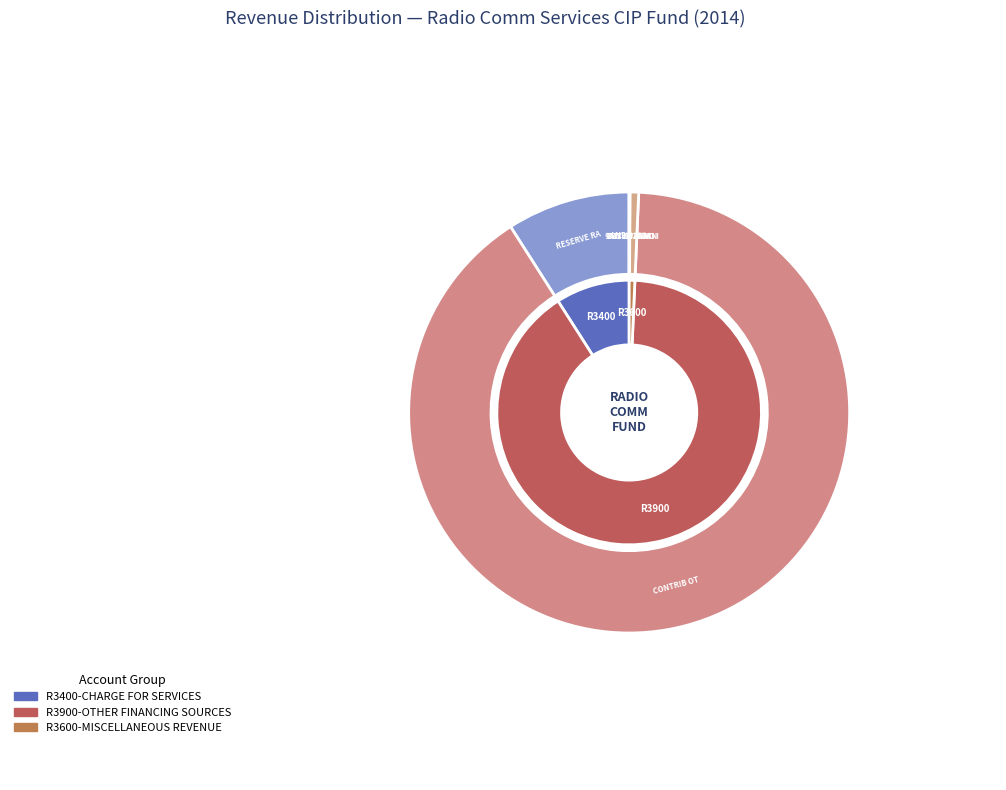

Is it true that CONTRIB OTHER FUNDS is 90% of the pie?

True